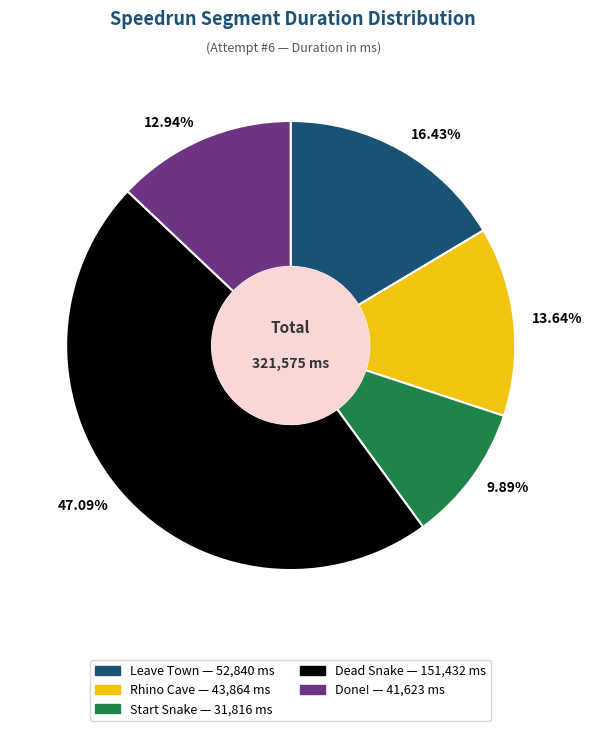

To the nearest percent, what is the difference between the largest and smallest slice percentages?

37%